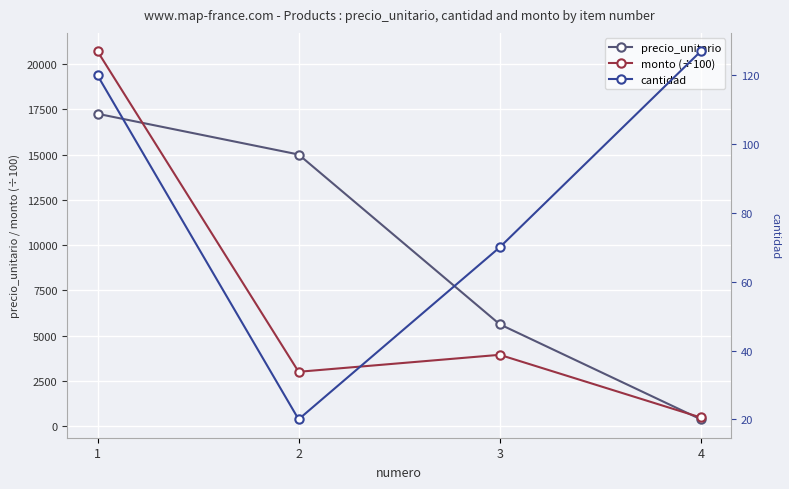

True or false: precio_unitario has more than 0 interior local peaks.

False